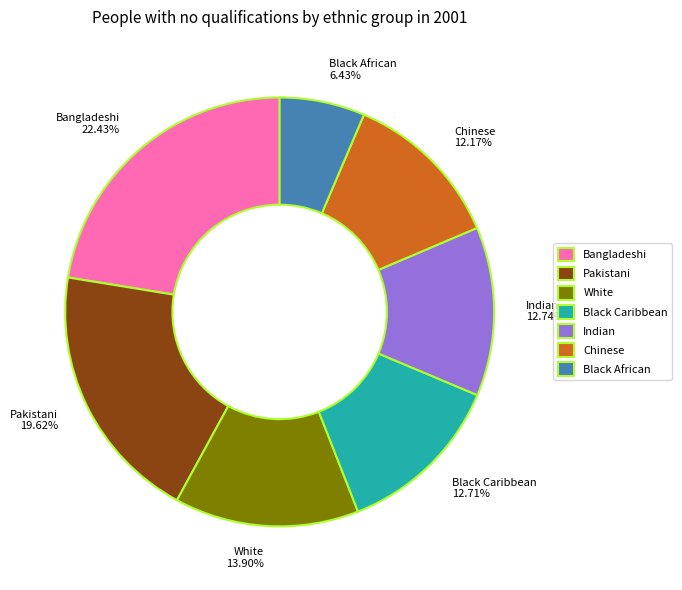

To the nearest percent, what is the difference between the largest and smallest slice percentages?

16%